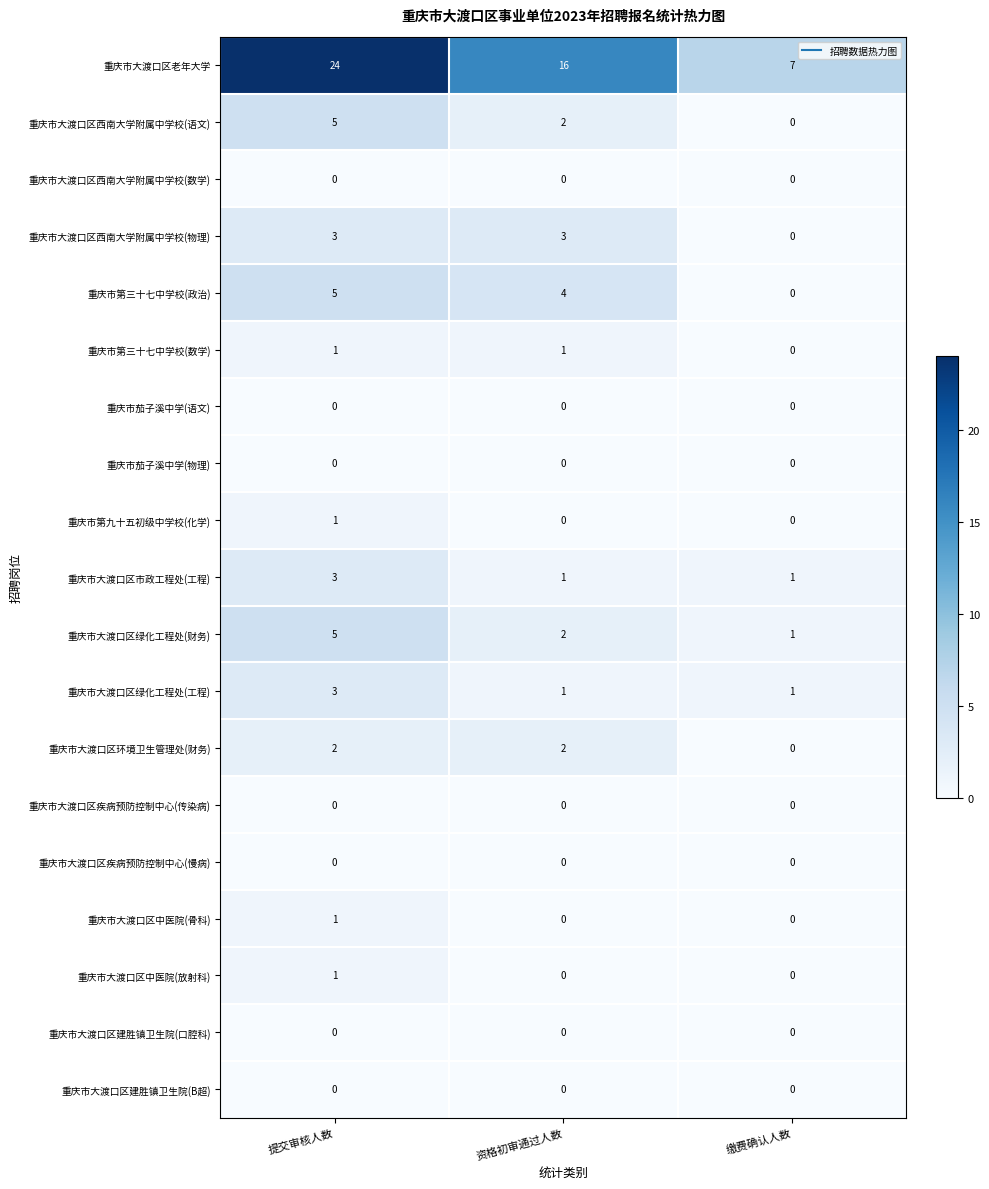

At which label is 重庆市大渡口区老年大学 closest to 15?

资格初审通过人数